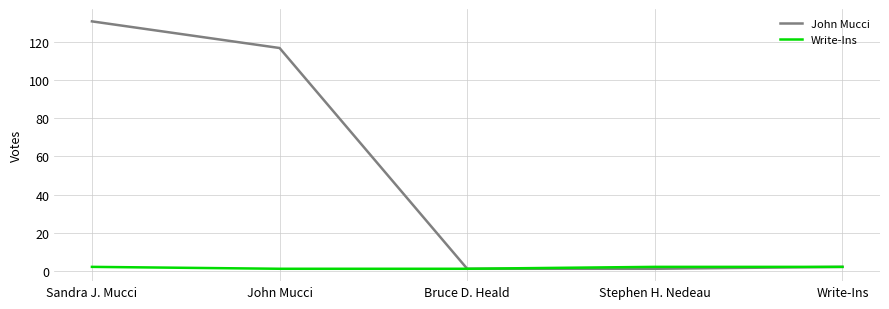

Which series changed the most between Sandra J. Mucci and Write-Ins?

John Mucci